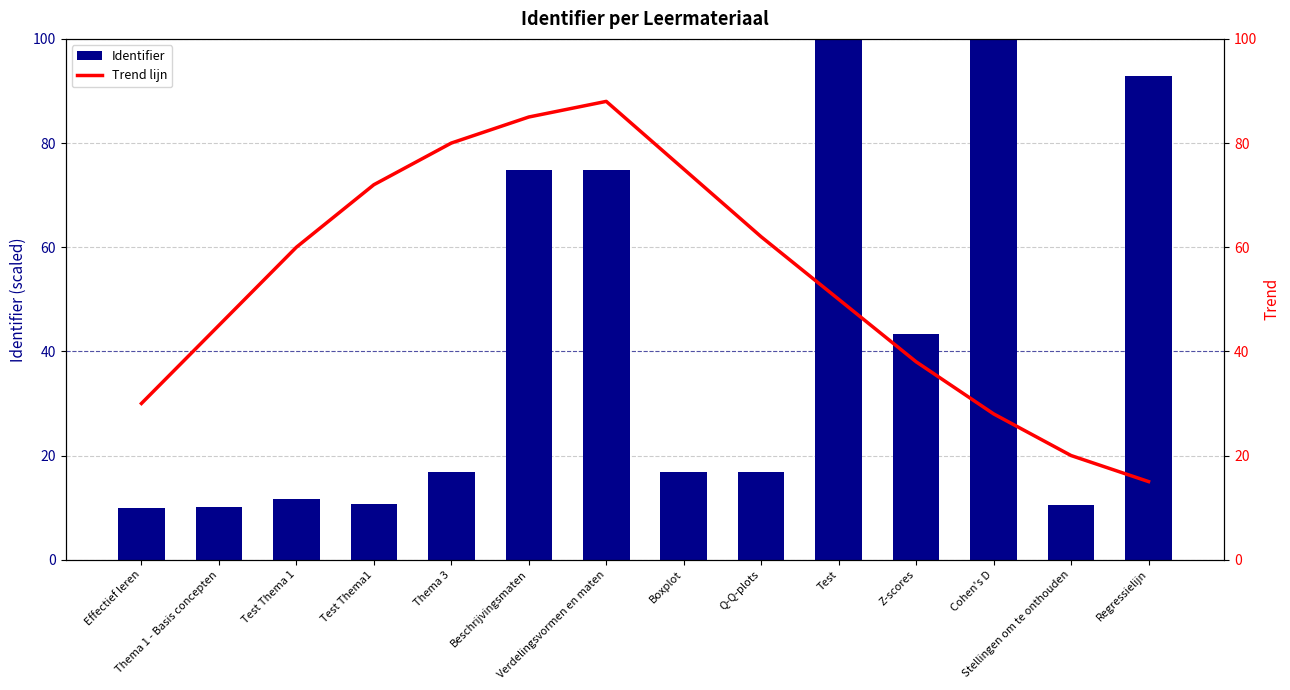

What is the smallest value displayed?

10.0